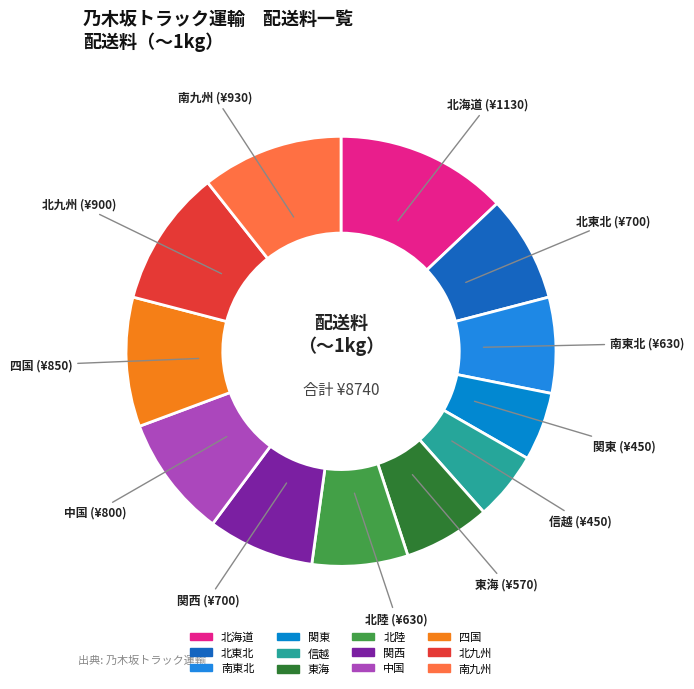

Between 東海 and 北陸, which is larger?

北陸